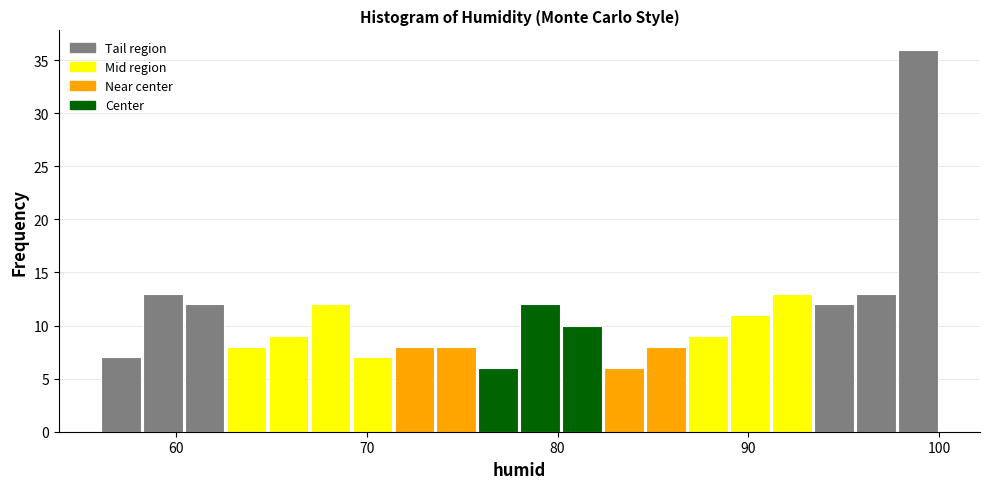

Read against the x-axis, roughly where is the centre of the tallest bar?

99